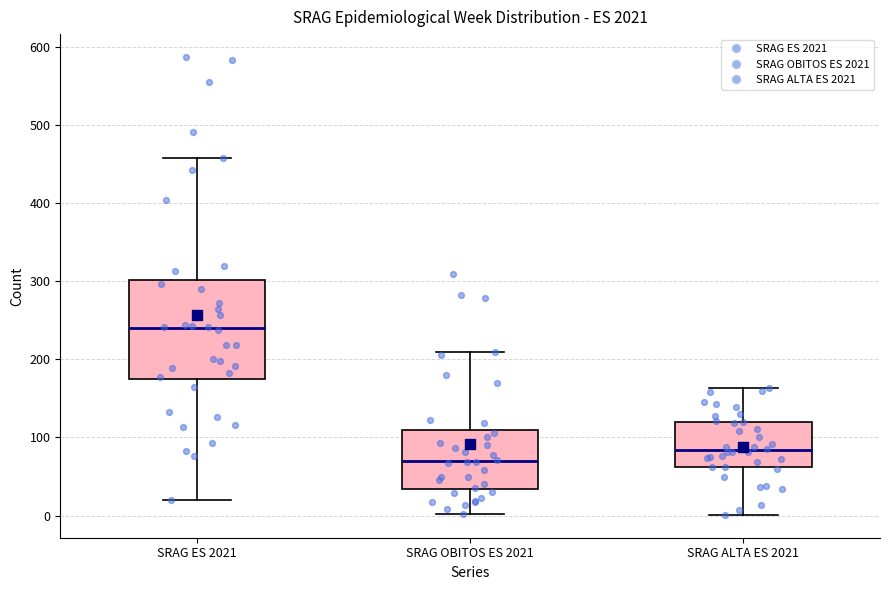

Reading left to right, read every box against the y-axis: the position of its median line, the range the box covers, and the ends of its whiskers. The values are not printed on the chart, so give them approximately, as read against the axis.

SRAG ES 2021: median 240, box 170 to 300, whiskers 20 to 460
SRAG OBITOS ES 2021: median 70, box 30 to 110, whiskers 0 to 210
SRAG ALTA ES 2021: median 80, box 60 to 120, whiskers 0 to 160